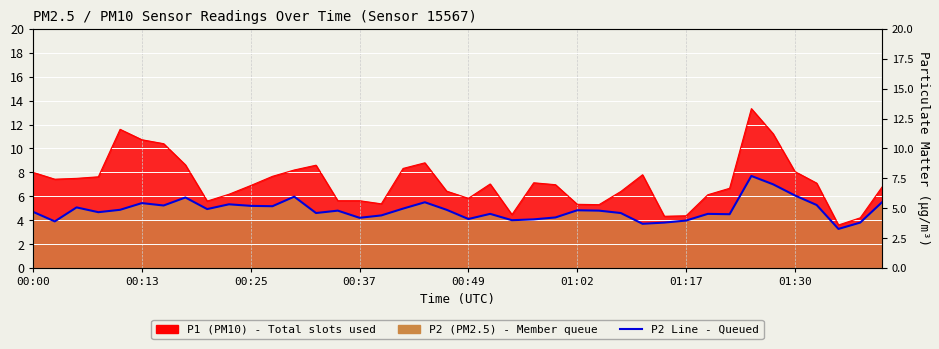

Reading left to right, what are all the values shown in this chart?

P1: 00:00=8.0	00:03=7.4	00:05=7.5	00:08=7.6	00:10=11.6	00:13=10.7	00:15=10.4	00:18=8.6	00:20=5.6	00:22=6.2	00:25=6.9	00:27=7.7	00:30=8.2	00:32=8.6	00:35=5.6	00:37=5.6	00:40=5.4	00:42=8.3	00:45=8.8	00:47=6.4	00:49=5.8	00:52=7.0	00:54=4.5	00:57=7.1	00:59=7.0	01:02=5.3	01:04=5.3	01:07=6.4	01:12=7.8	01:15=4.3	01:17=4.4	01:20=6.1	01:22=6.7	01:25=13.3	01:27=11.2	01:30=8.1	01:32=7.1	01:34=3.6	01:37=4.2	01:39=6.8
P2: 00:00=4.7	00:03=3.9	00:05=5.1	00:08=4.7	00:10=4.9	00:13=5.4	00:15=5.2	00:18=5.9	00:20=4.9	00:22=5.3	00:25=5.2	00:27=5.2	00:30=6.0	00:32=4.6	00:35=4.8	00:37=4.2	00:40=4.4	00:42=5.0	00:45=5.5	00:47=4.9	00:49=4.1	00:52=4.5	00:54=4.0	00:57=4.1	00:59=4.2	01:02=4.8	01:04=4.8	01:07=4.6	01:12=3.7	01:15=3.8	01:17=4.0	01:20=4.5	01:22=4.5	01:25=7.7	01:27=7.0	01:30=6.1	01:32=5.3	01:34=3.3	01:37=3.8	01:39=5.5